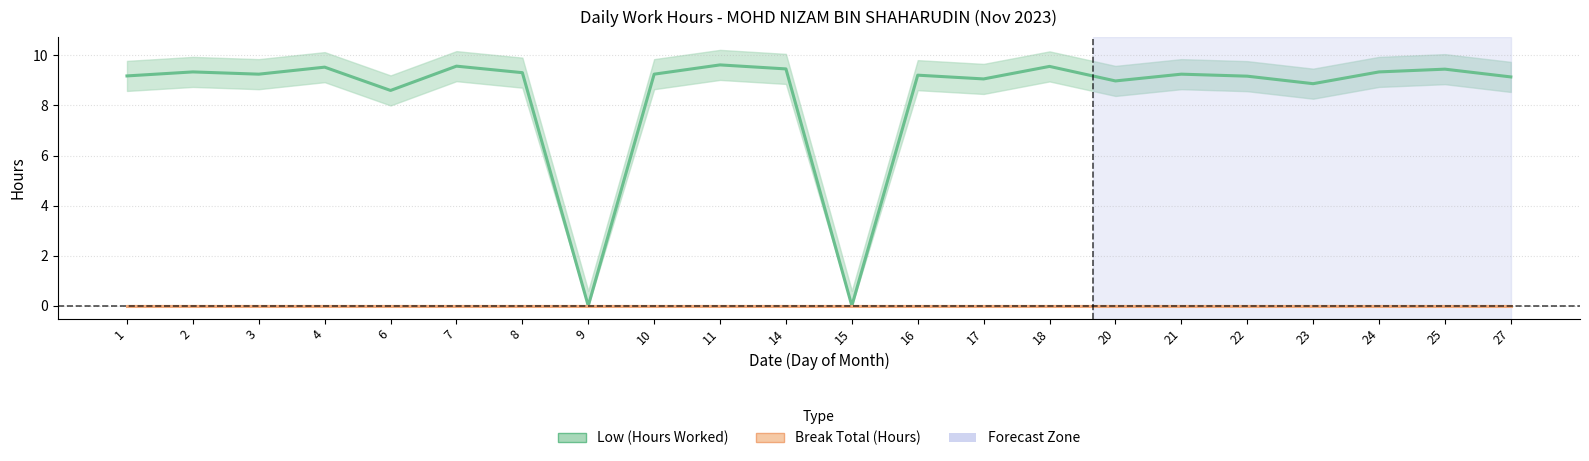

Which has a higher value, 23 or 25?

25